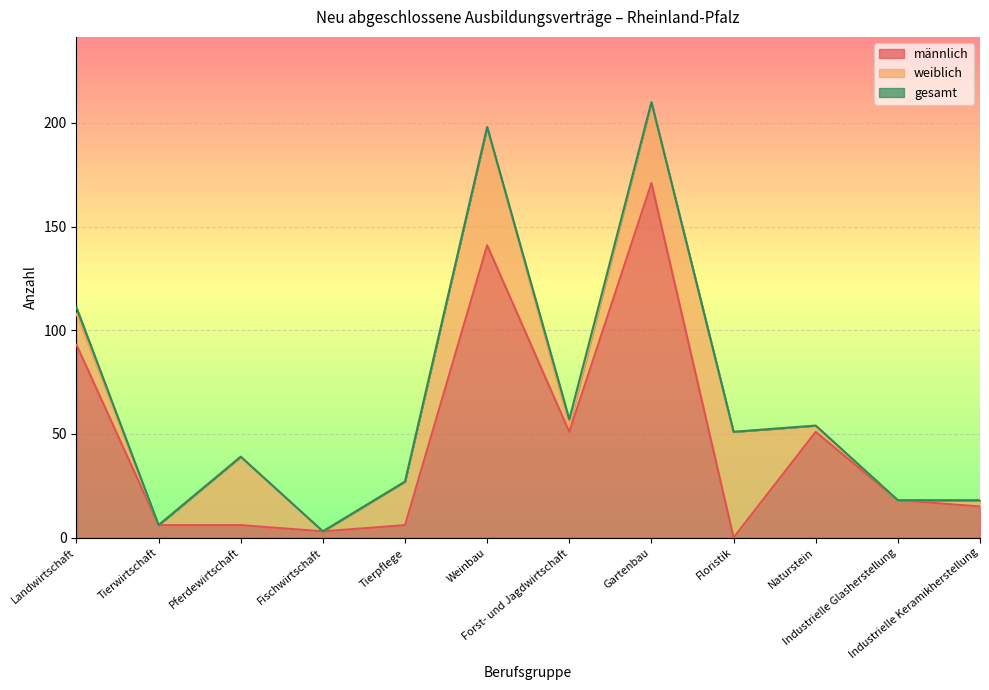

What position from the left is Forst- und Jagdwirtschaft?

7